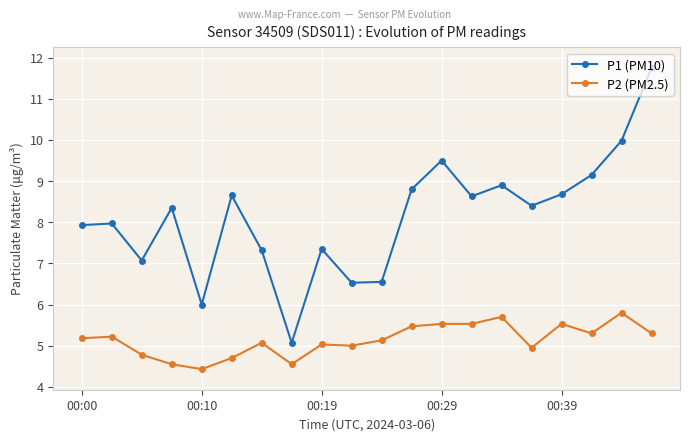

List the series in order of their peak value, highest first.

P1 (PM10), P2 (PM2.5)